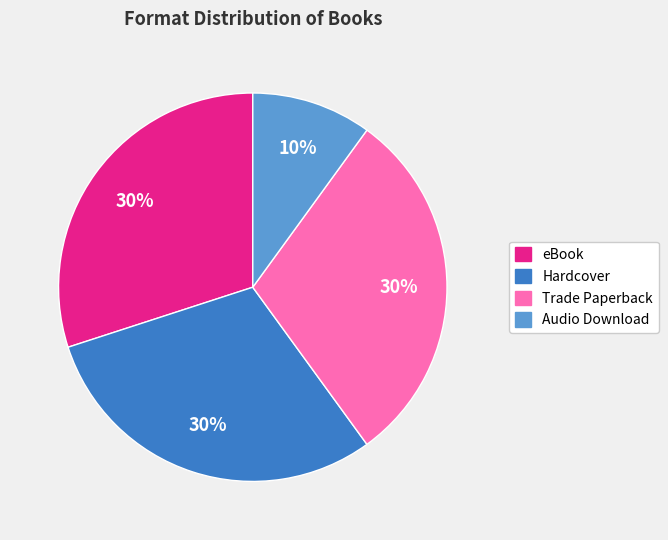

To the nearest percent, what percentage of the pie is Trade Paperback?

30%